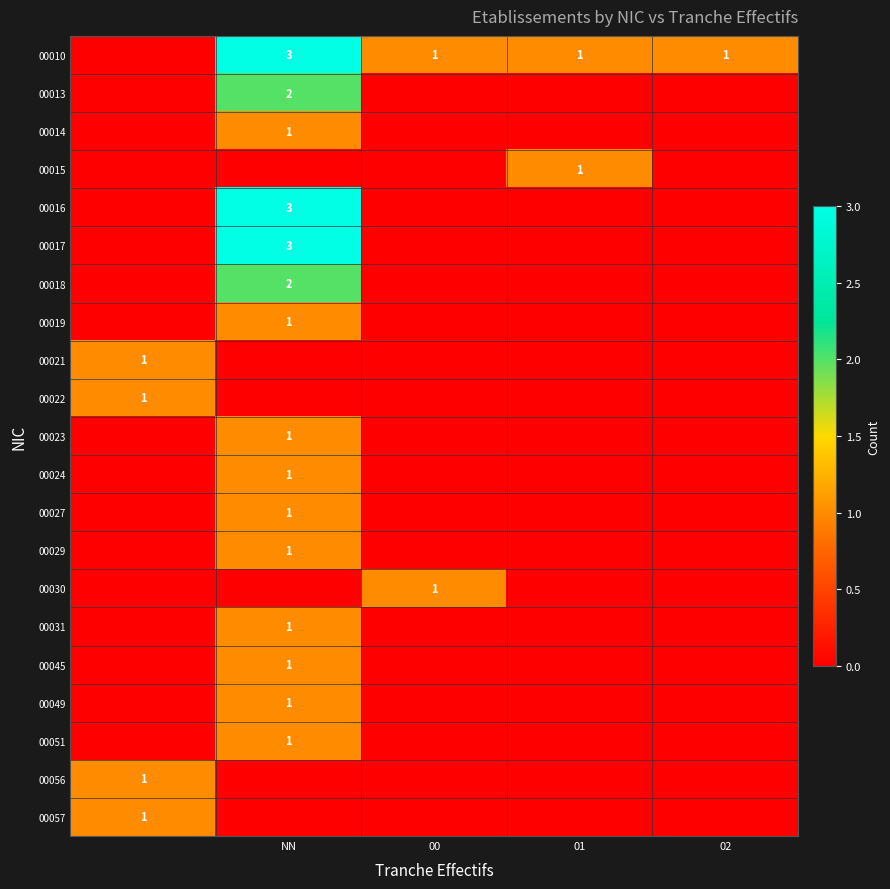

Is it true that 00030 equals 1 at 00?

True